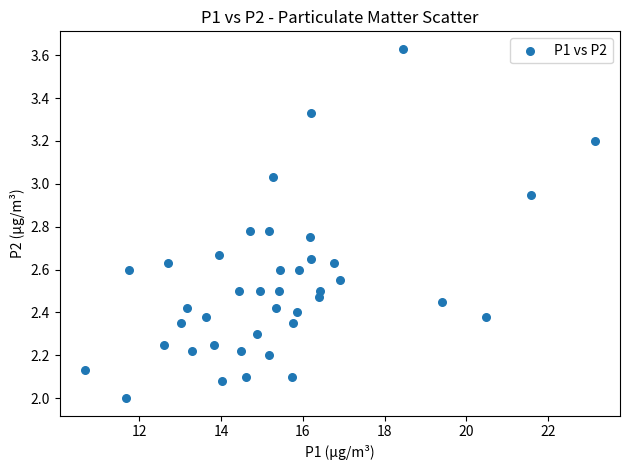

What is the range of X values (max minus min)?

12.4